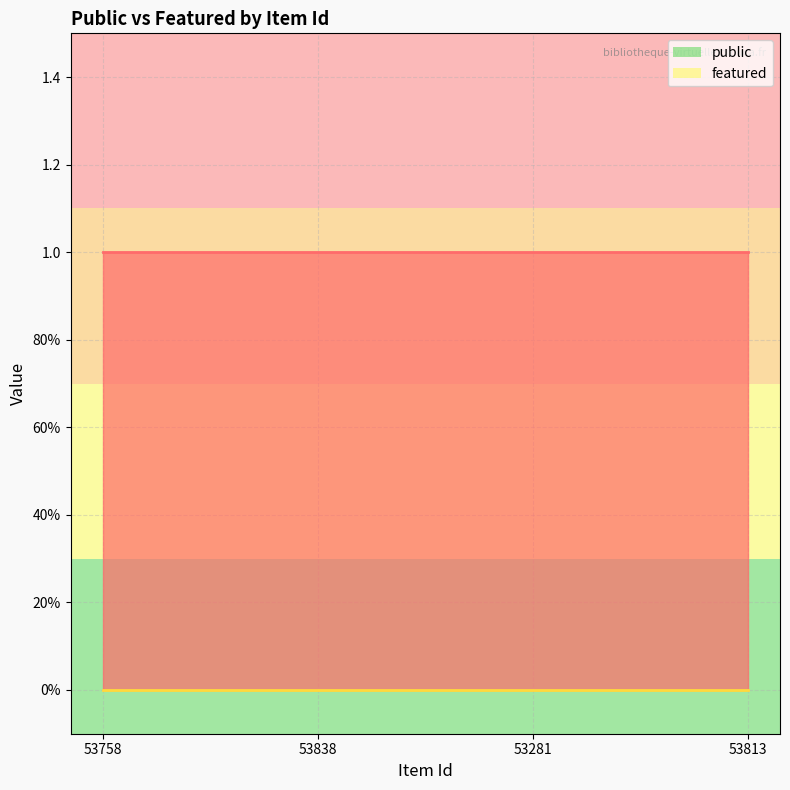

At which category is the sum across all series the highest?

53758